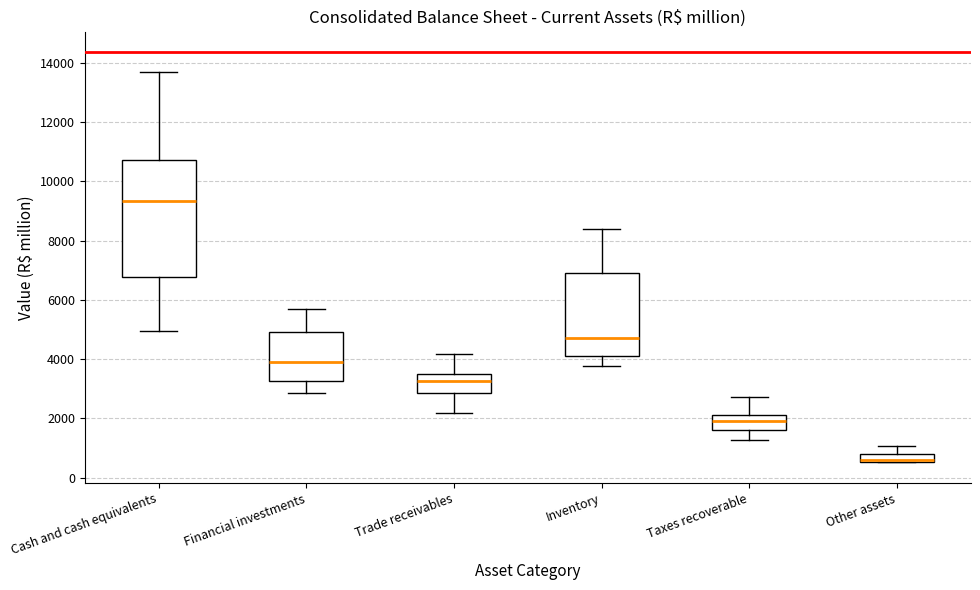

Comparing the boxes themselves (not the whiskers), which one is the tallest?

Cash and cash equivalents